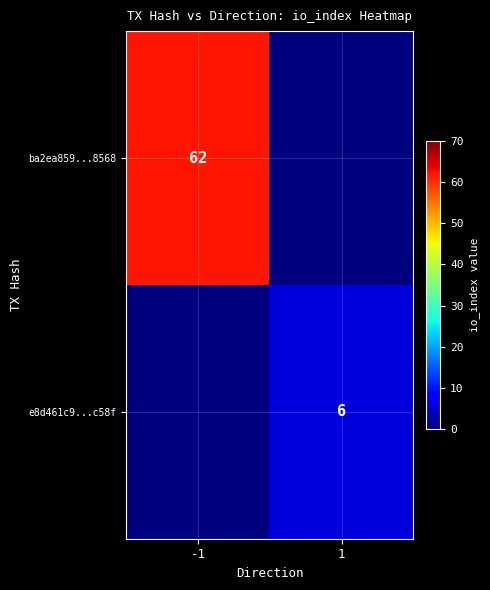

What value does the e8d461c9...c58f series have at 1?

6